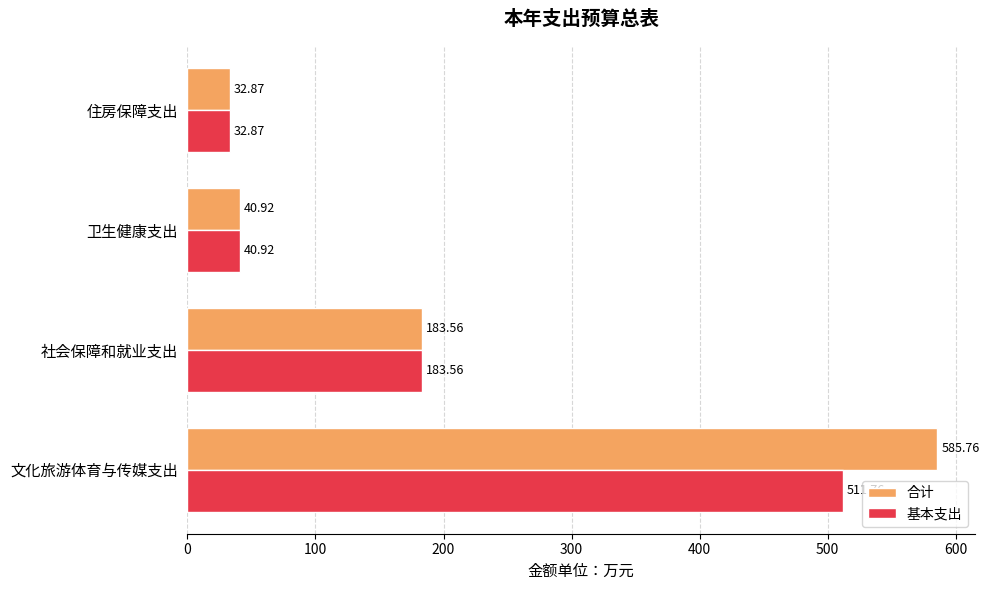

What is the sum of all 合计 values?

843.1